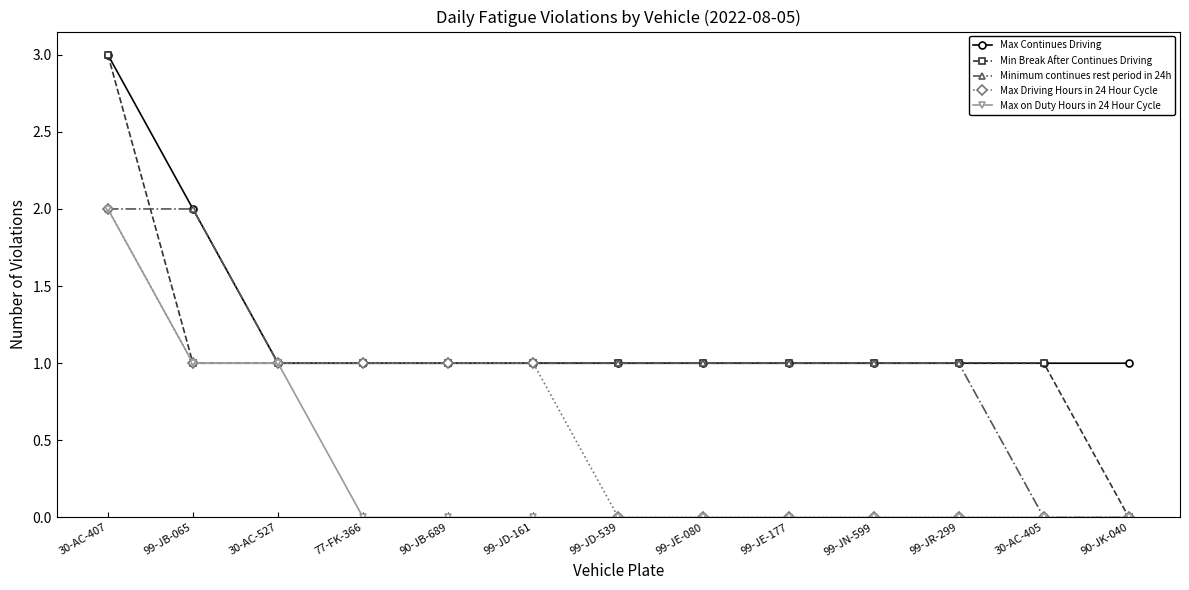

What is the total value across all series at 99-JD-539?

3